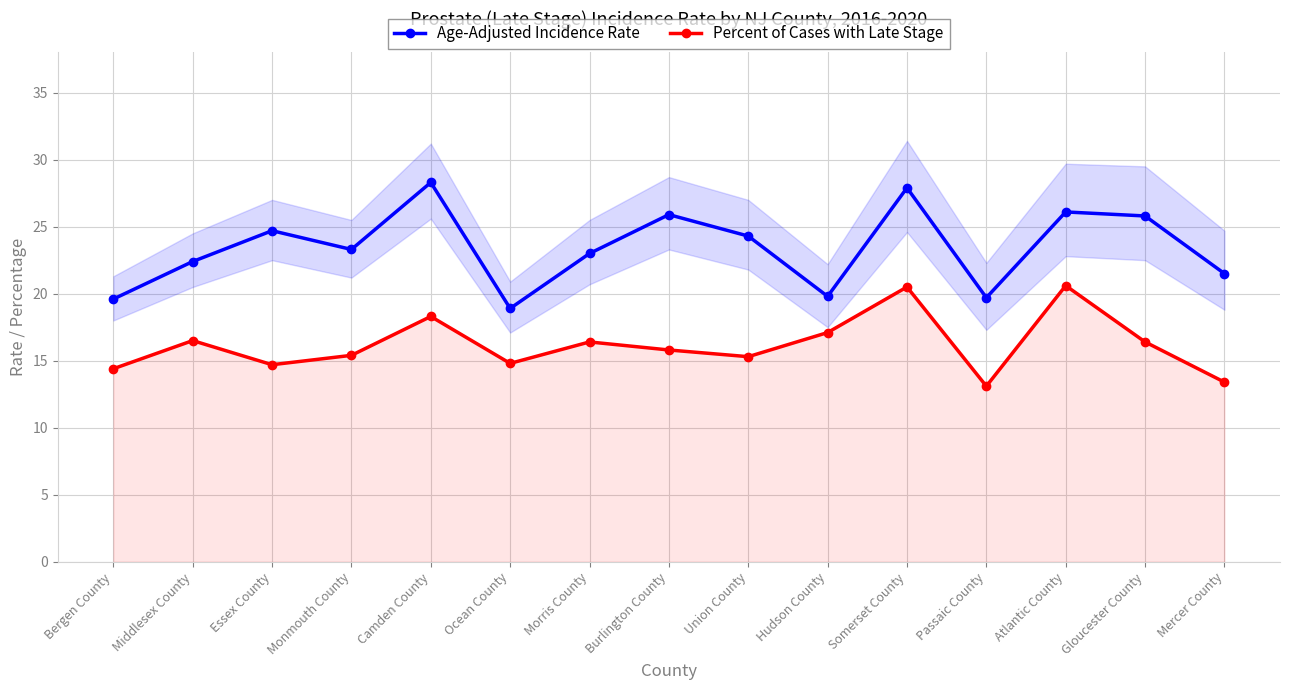

Which series has the widest spread of values?

Age-Adjusted Incidence Rate